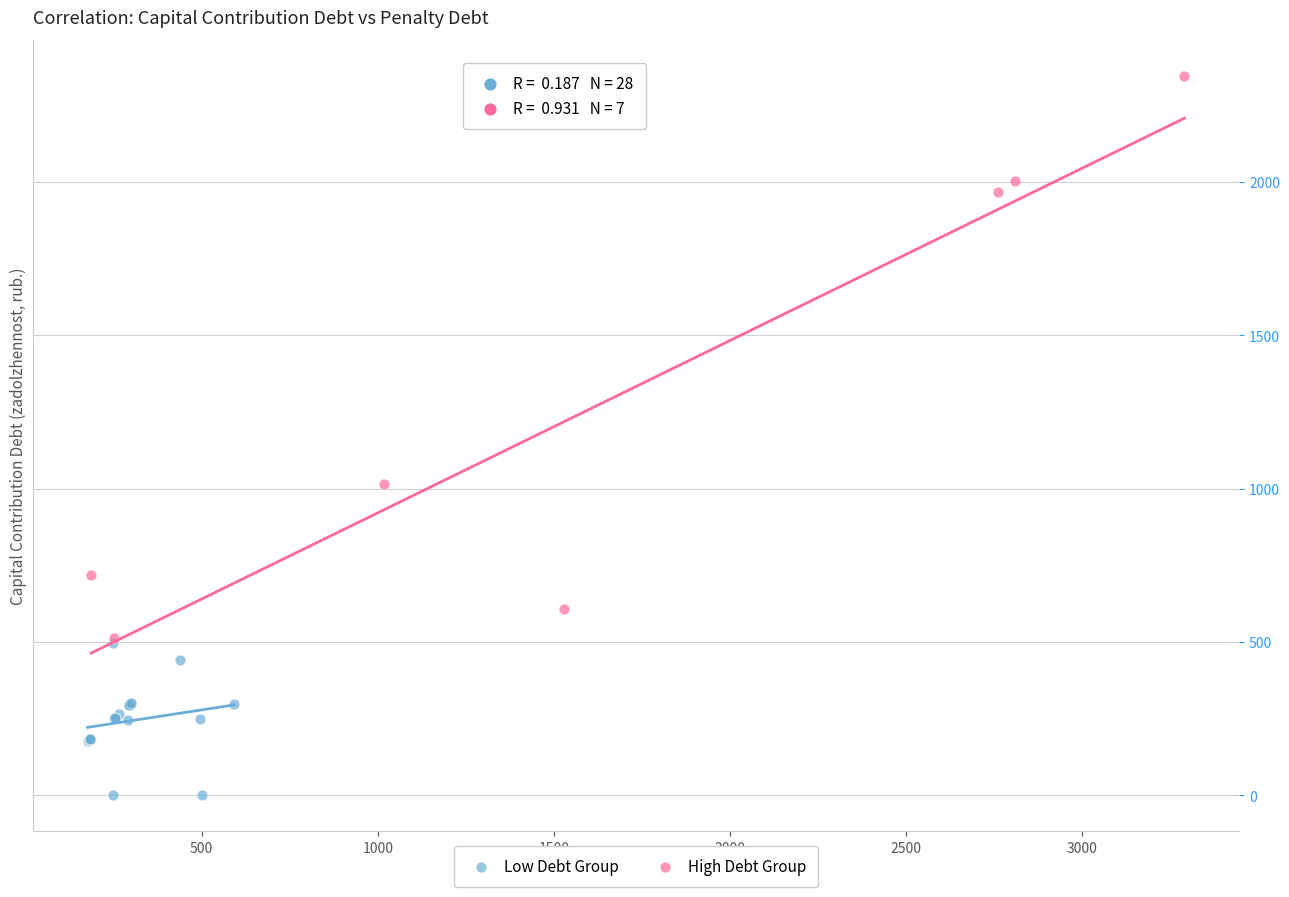

Which series contains the lowest Y value?

Low Debt Group